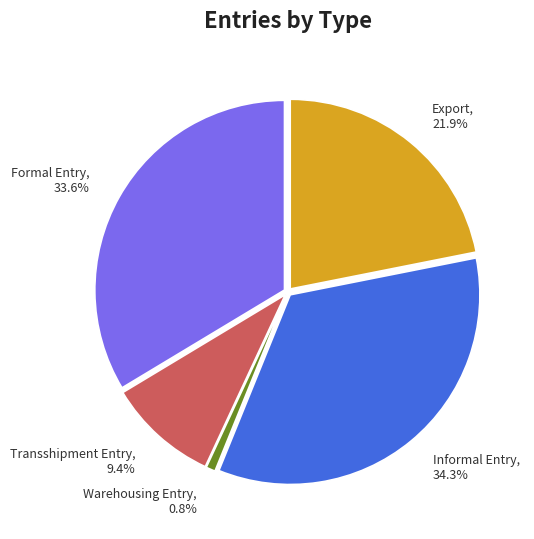

Is the sum of Transshipment Entry and Warehousing Entry greater than half?

No